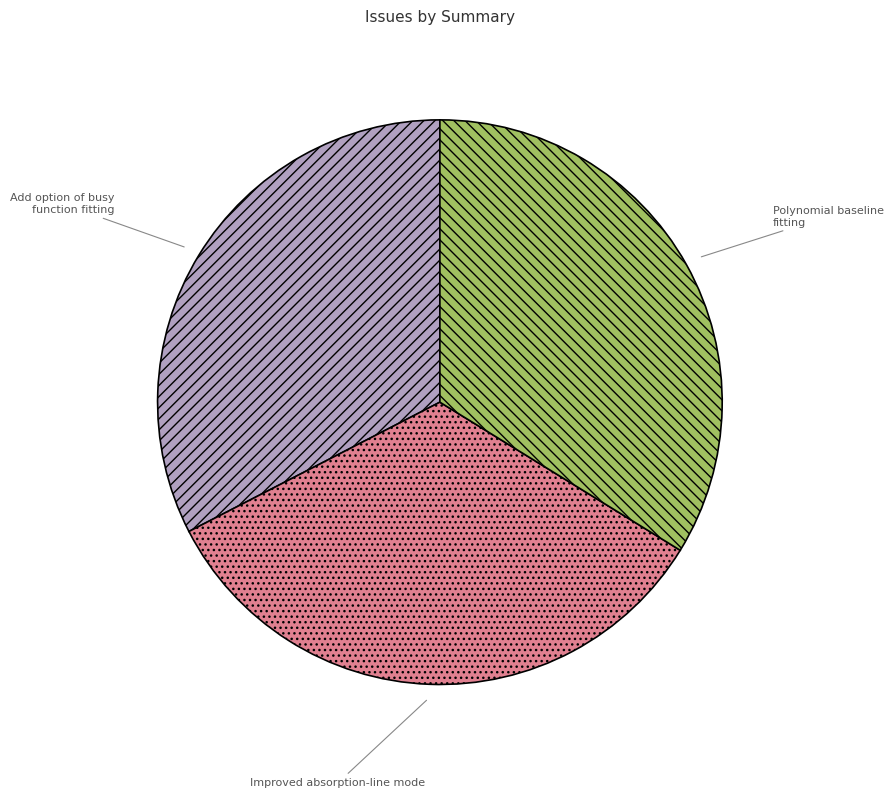

Is Polynomial baseline fitting the majority of the pie?

No